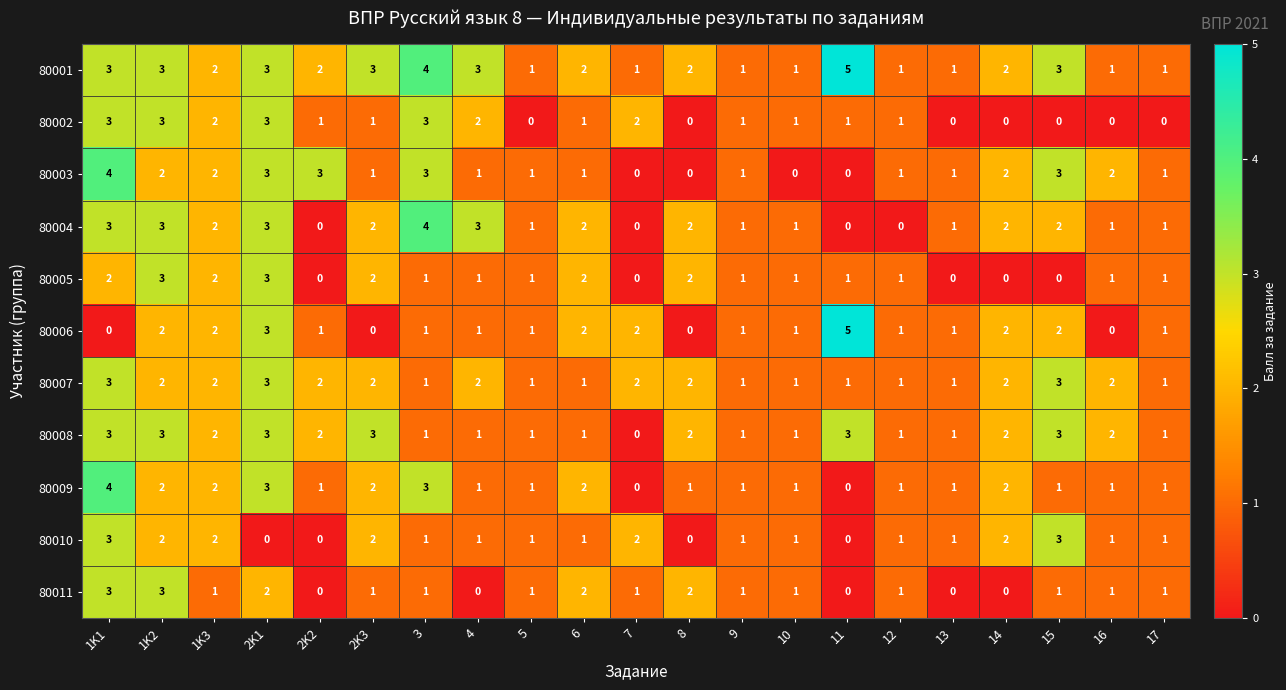

What is the difference between the maximum and minimum values in the 80006 series?

5